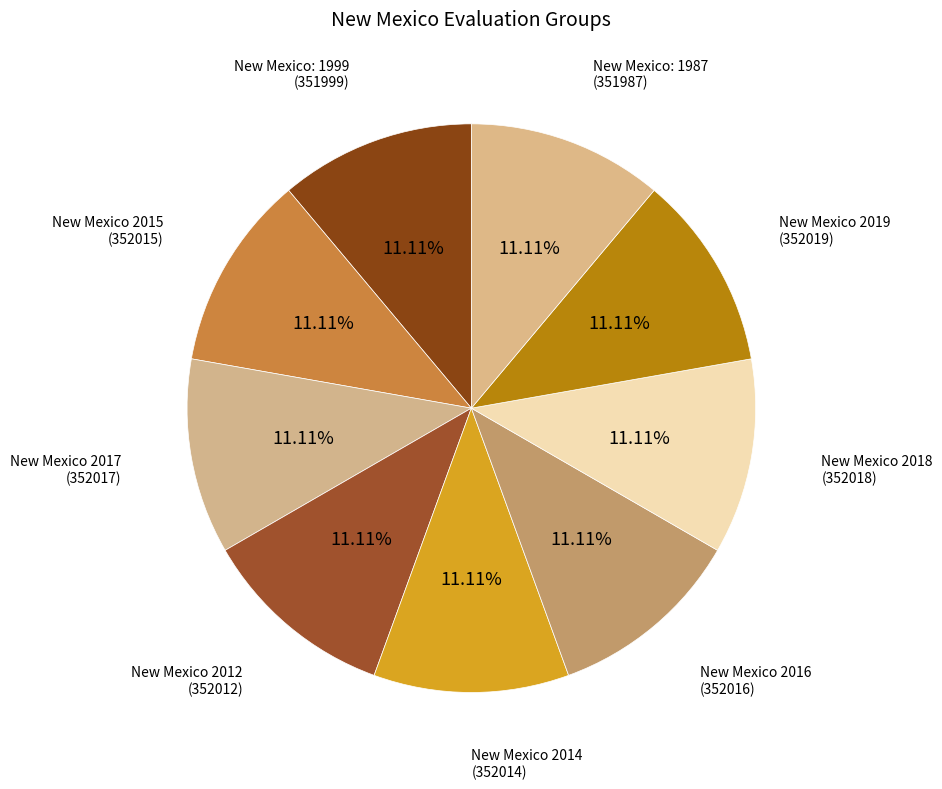

What is the largest slice in the pie chart?

New Mexico 2019